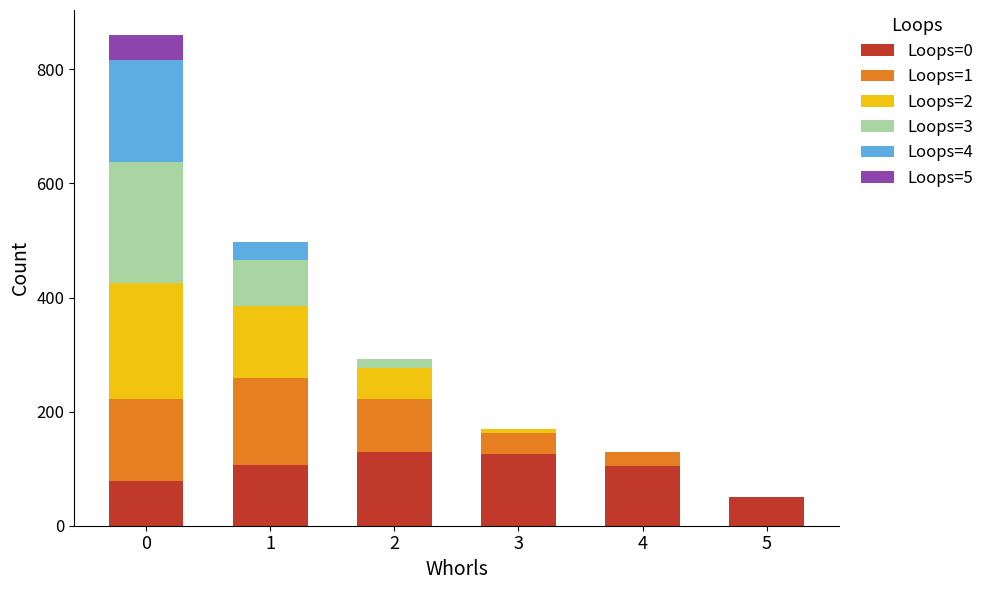

Is it true that Loops=0 equals 78 at 0?

True